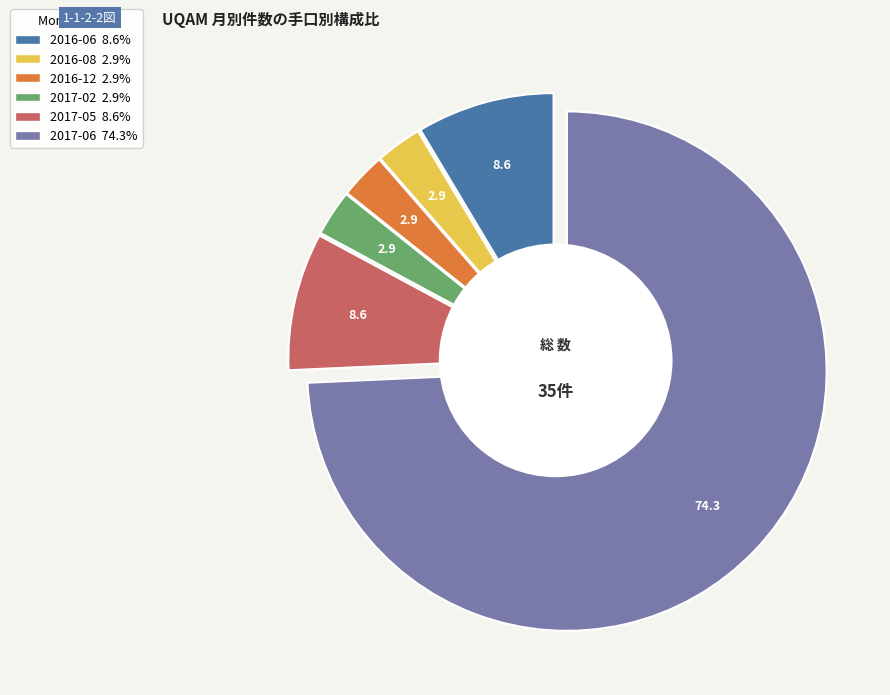

What is the smallest slice in the pie chart?

2016-08